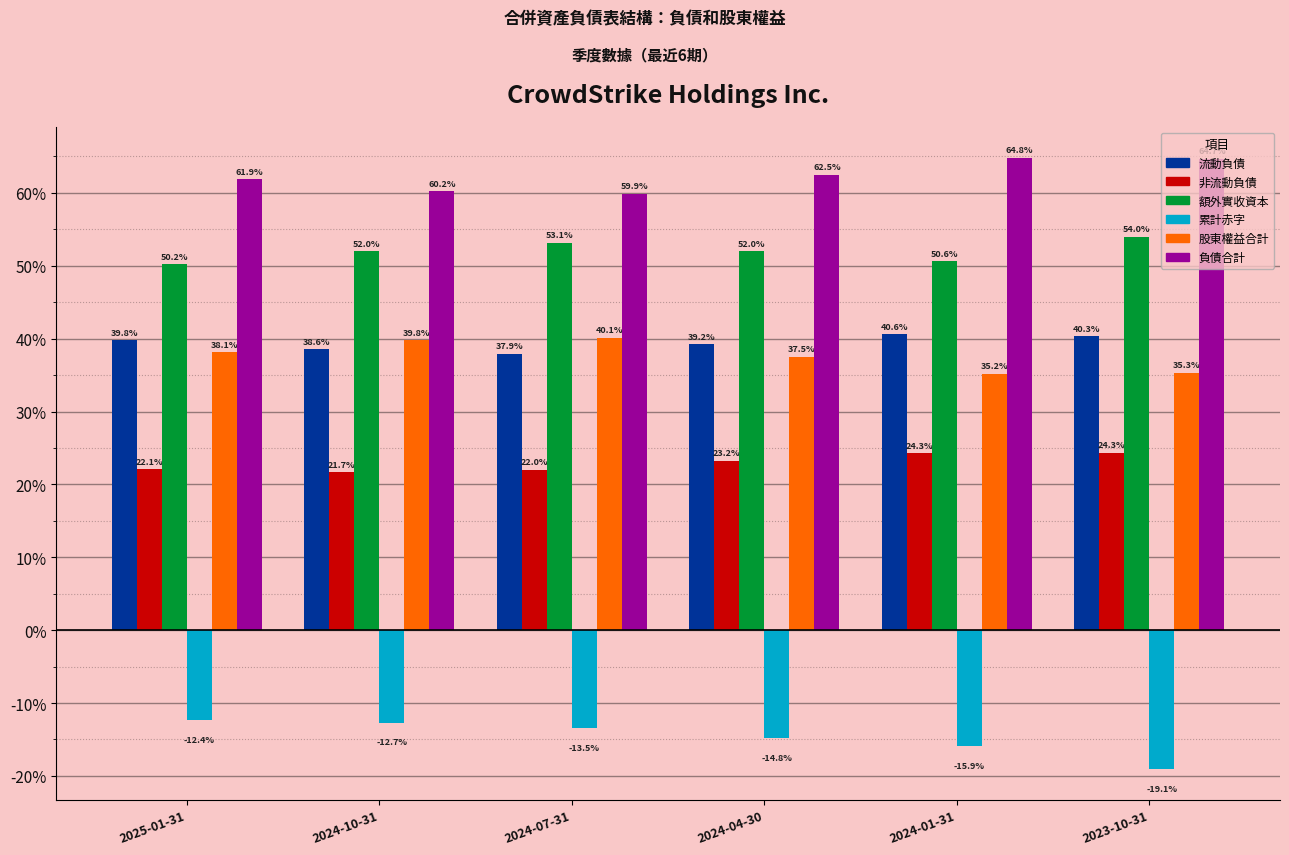

What is the sum of all 累計赤字 values?

-0.9